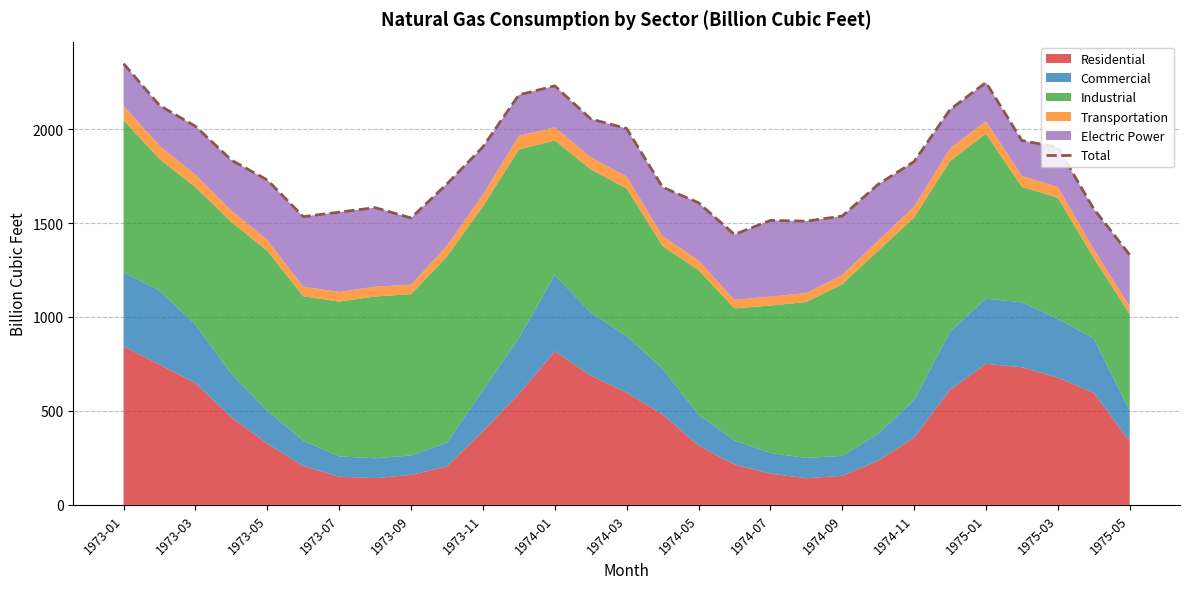

What is the difference between the maximum and minimum values?

1017